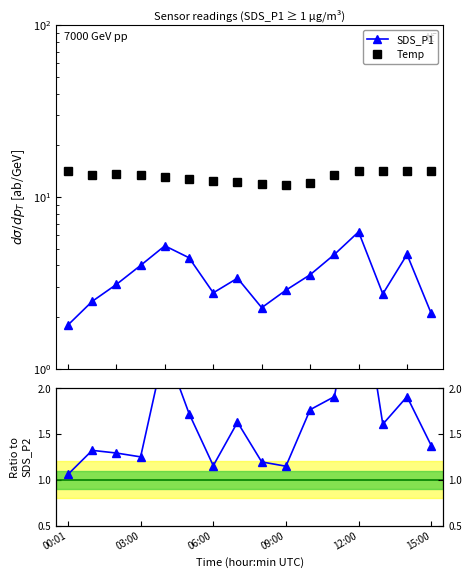

What is the difference between the maximum and minimum values in the SDS_P1/SDS_P2 series?

2.2